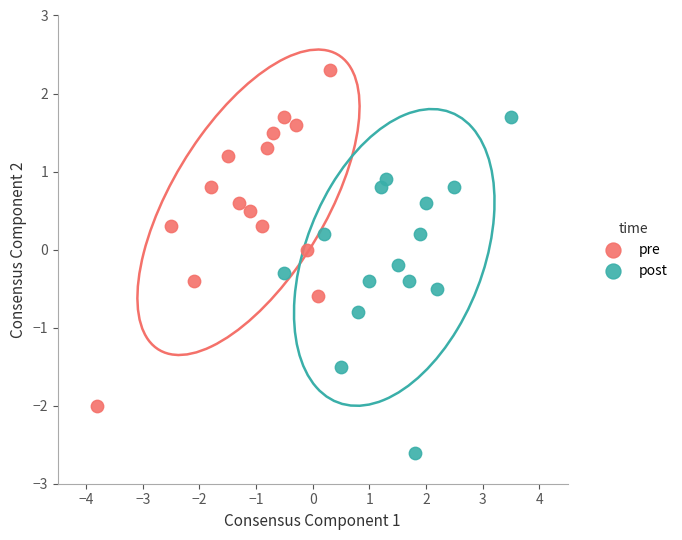

Which series reaches the minimum Y coordinate?

post